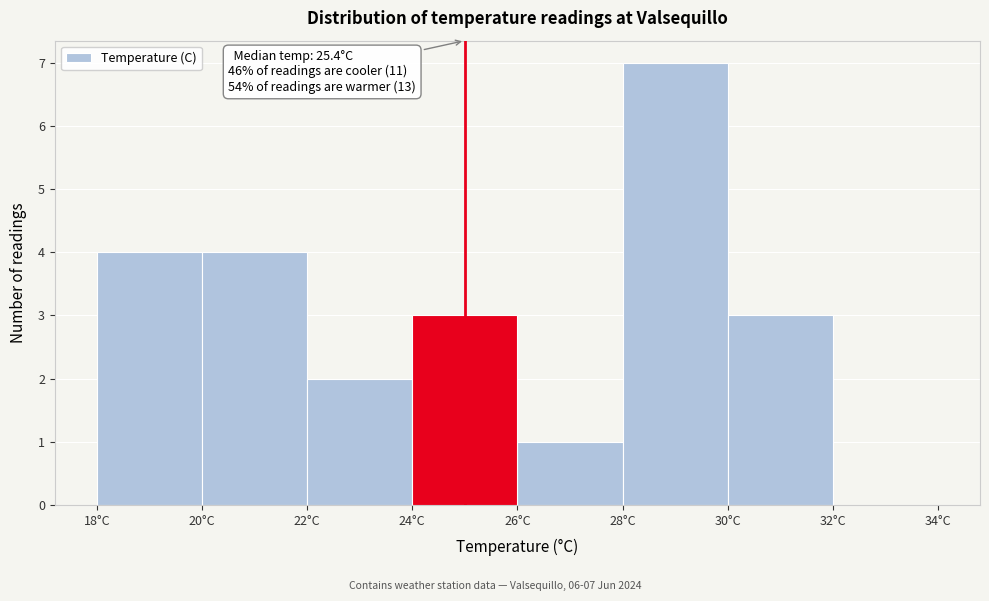

Which range on the x-axis has the tallest bar?

28 to 30